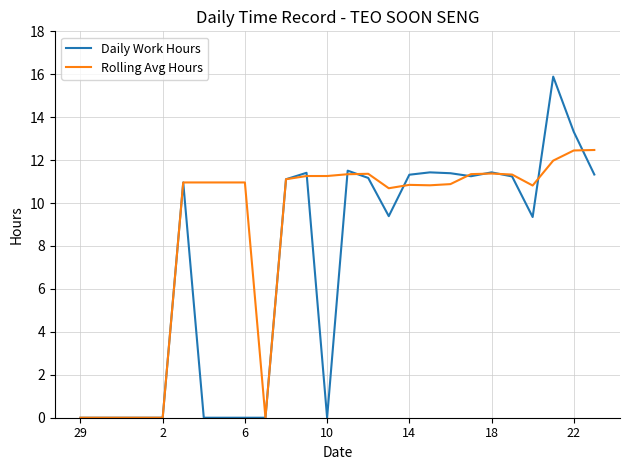

Rank the series by their average value, from highest to lowest.

Rolling Avg Hours, Daily Work Hours